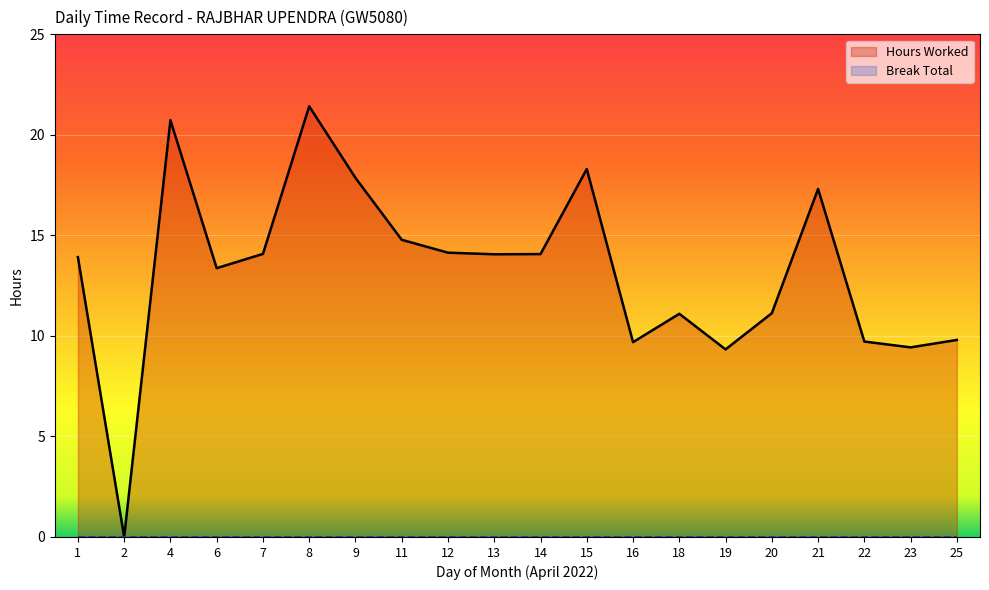

Which category has the highest value in the Hours Worked series?

8